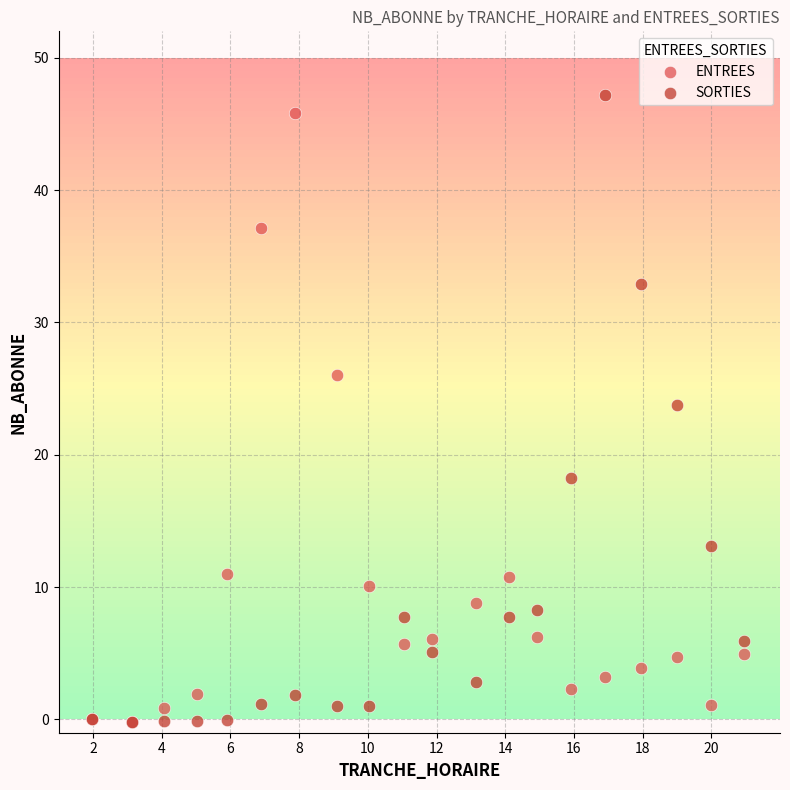

In the SORTIES series, what Y value is closest to 23?

23.8